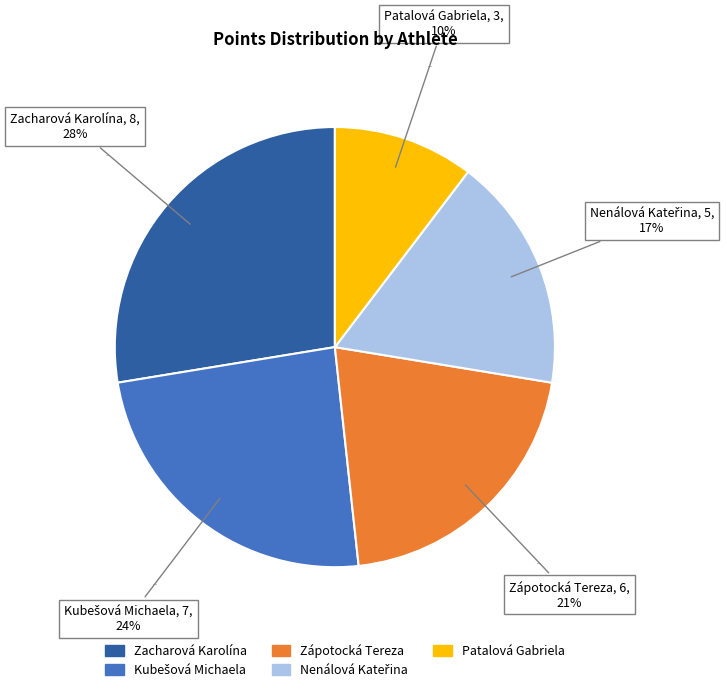

Does Kubešová Michaela account for over 50% of the chart?

No